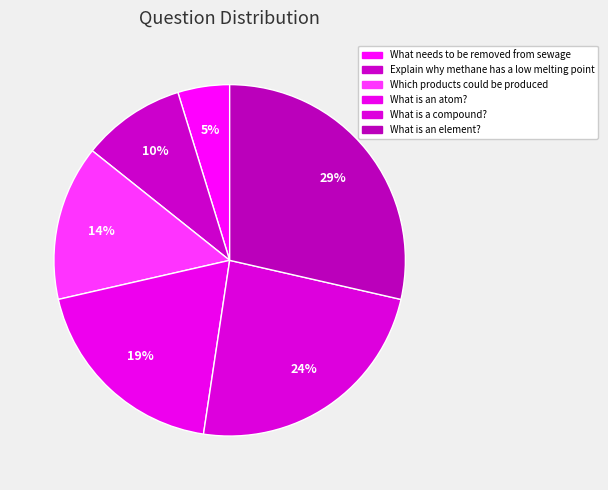

Which category has the smallest portion of the pie?

What needs to be removed from sewage